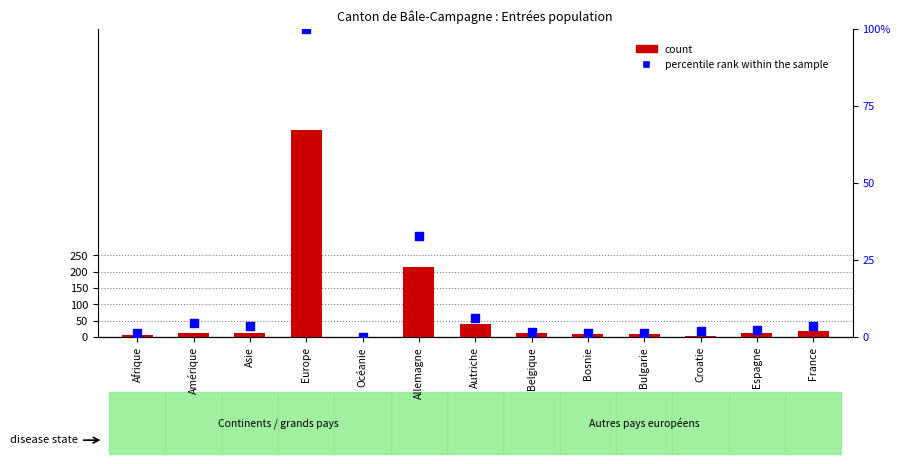

At how many categories does at least one series exceed 19?

3